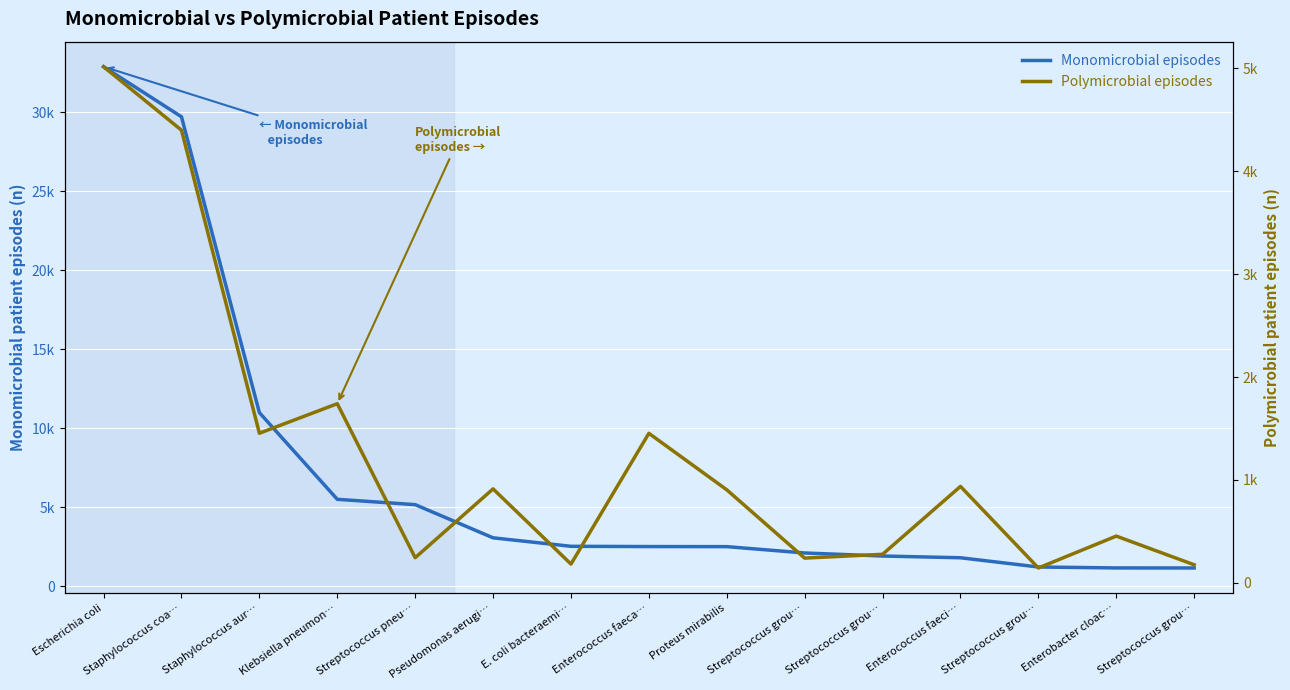

Is this an area chart (filled region under the line)?

No